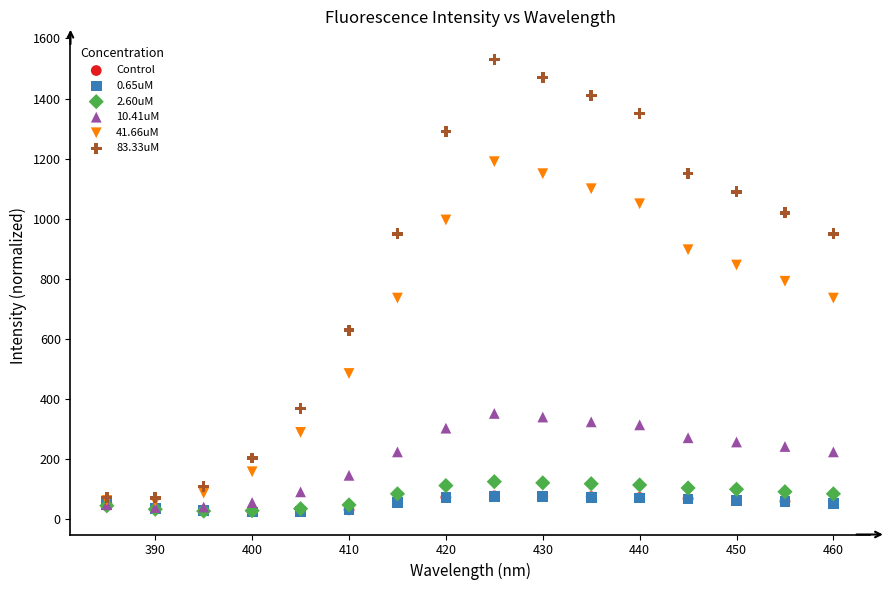

Which series contains the highest Y value?

83.33uM